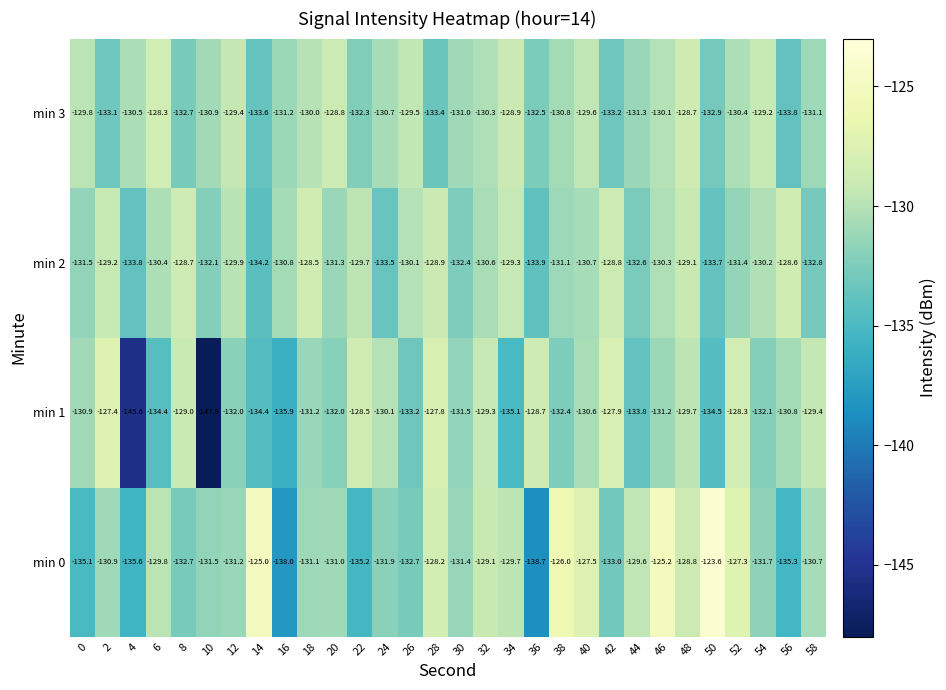

What is the total value across all series at 6?

-522.9